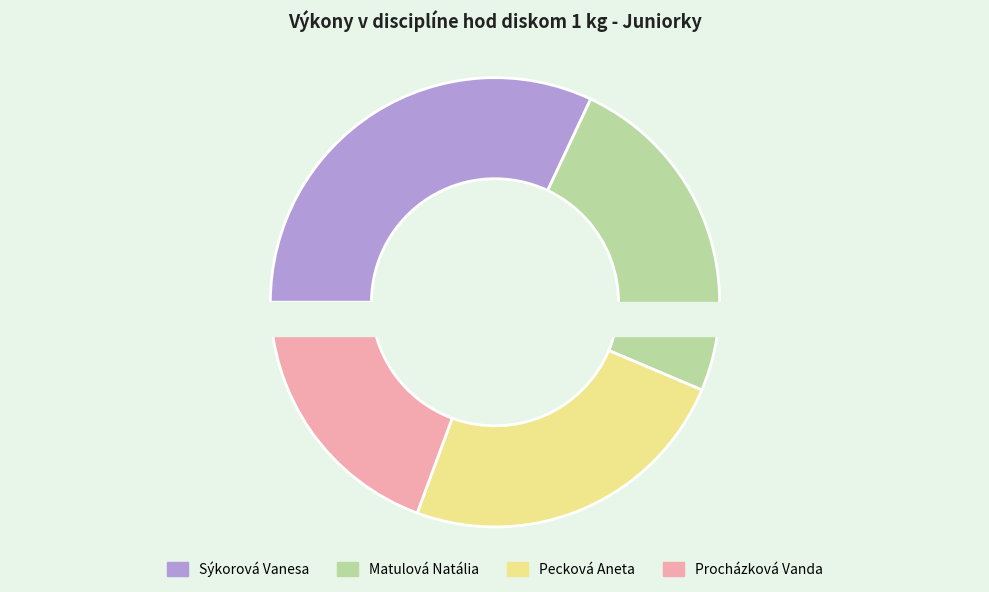

To the nearest percent, what percentage of the pie is Pecková Aneta?

24%